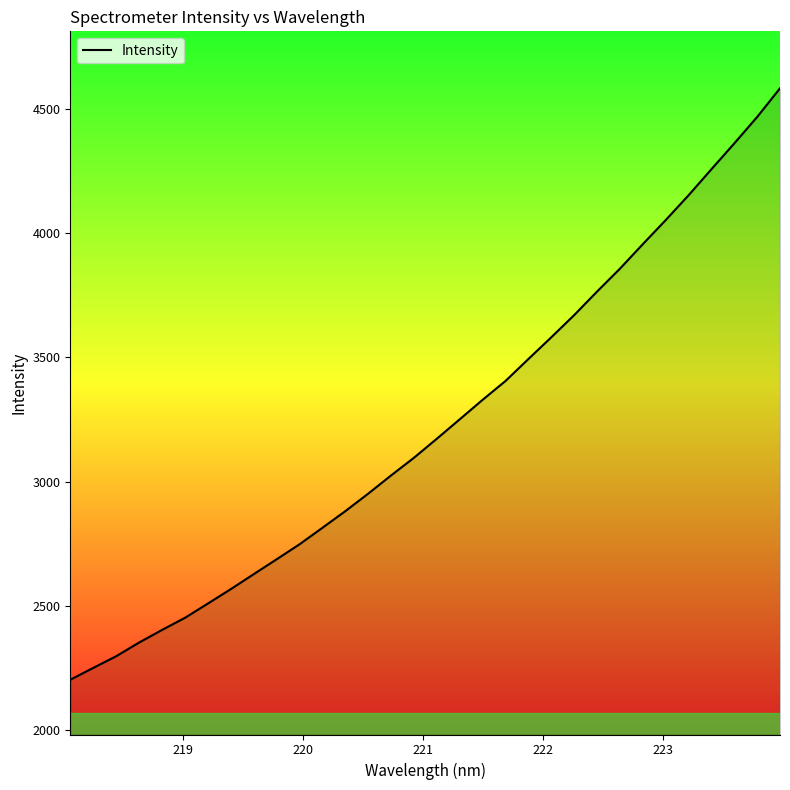

What is the minimum value shown in the chart?

2203.1